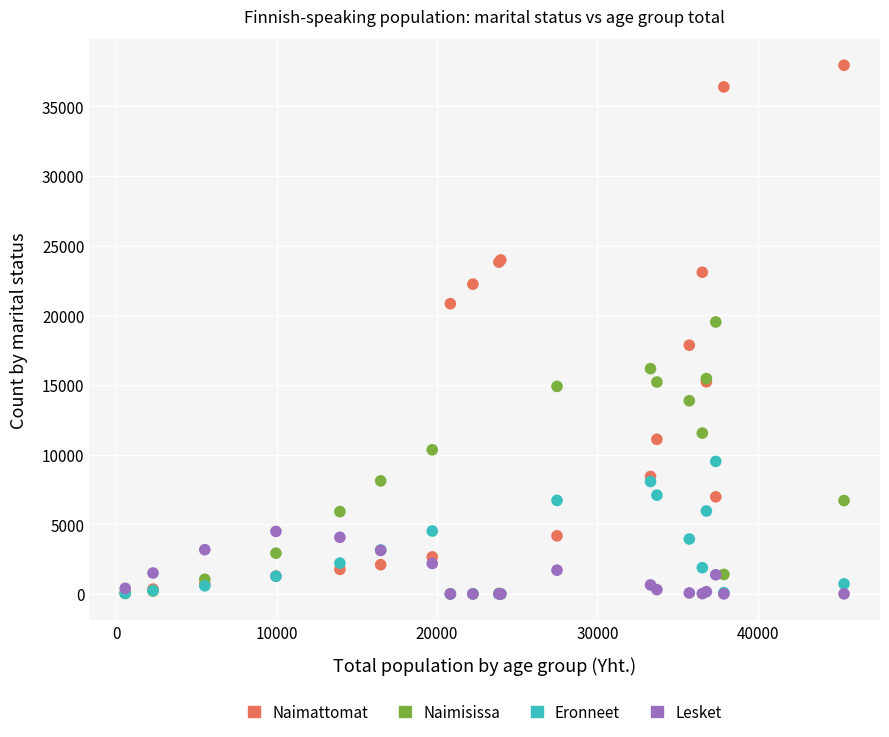

Across all series, what Y value is closest to 18973?

19519